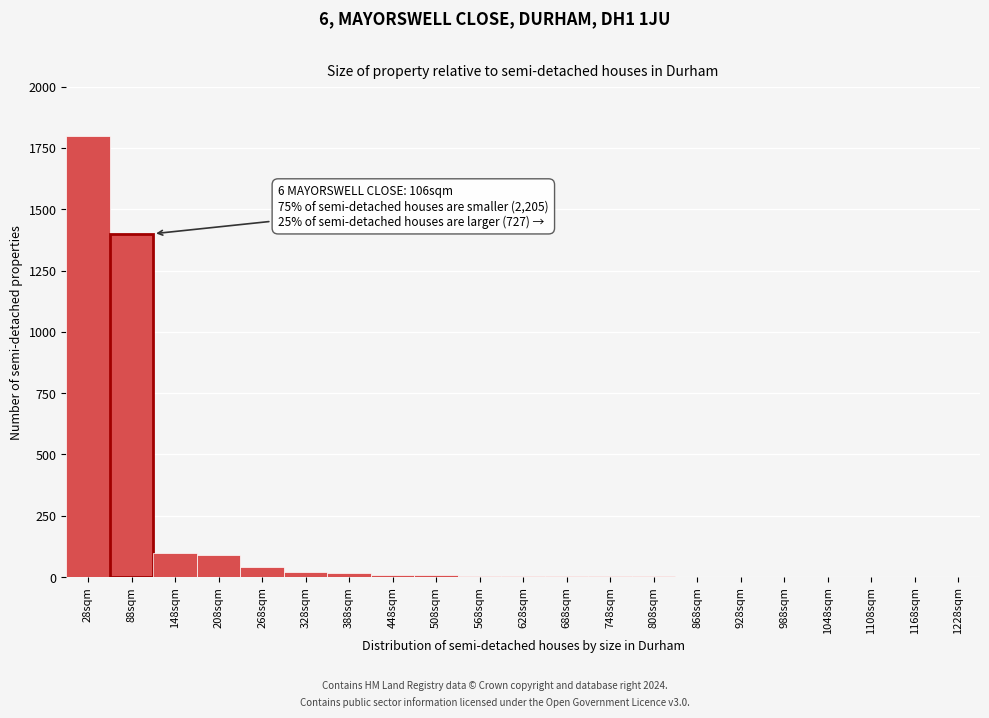

True or false: the data shows 90 at 208sqm.

True